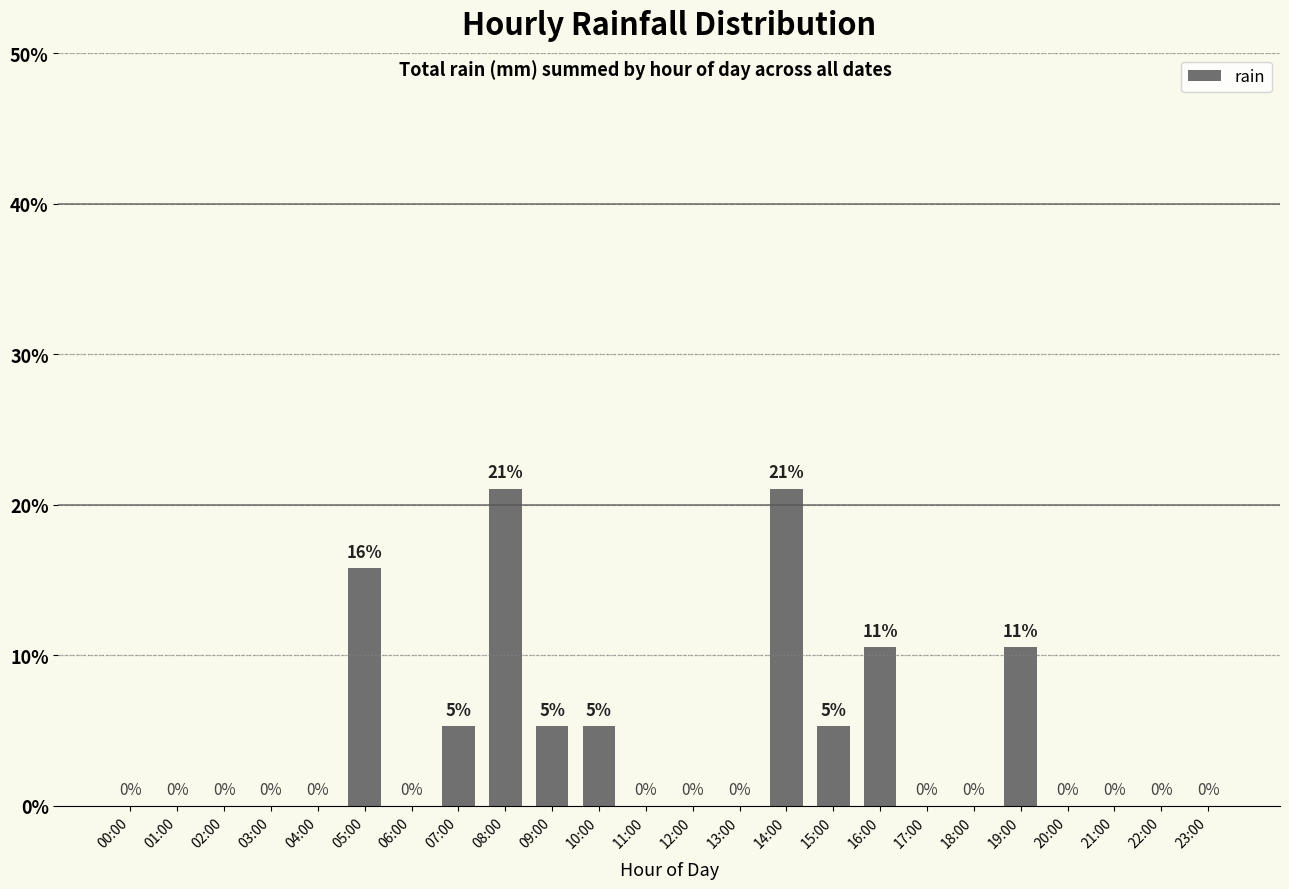

True or false: the data shows 0.0 at 03:00.

True